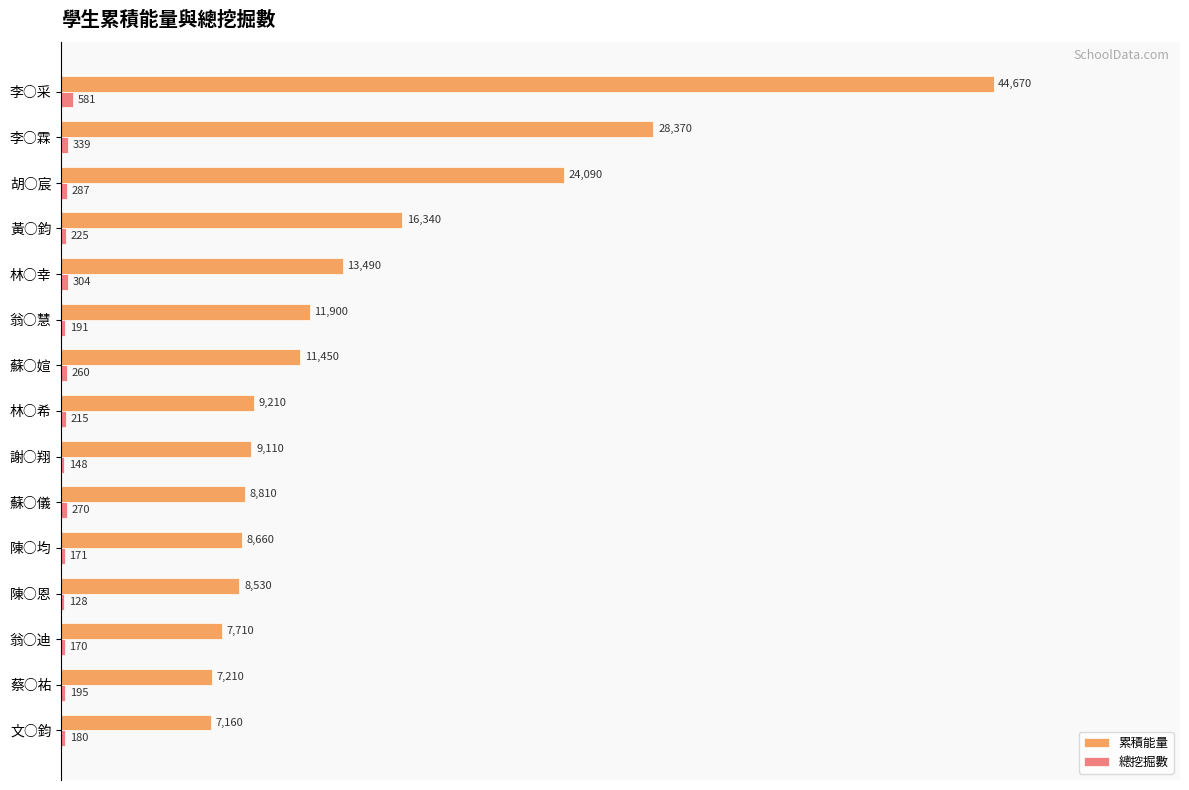

What are all the series names shown in the legend?

累積能量, 總挖掘數